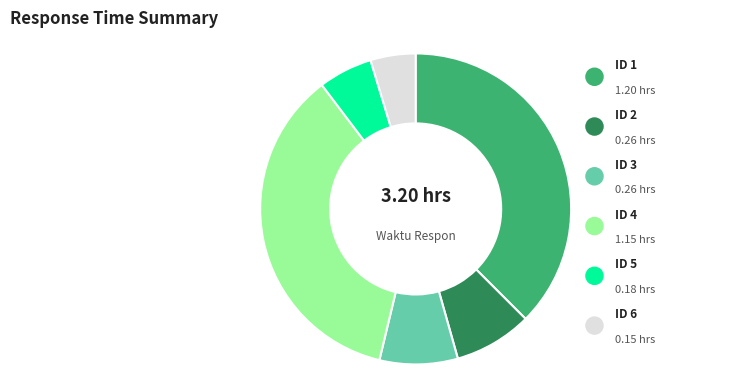

Is there a majority slice in this chart?

No